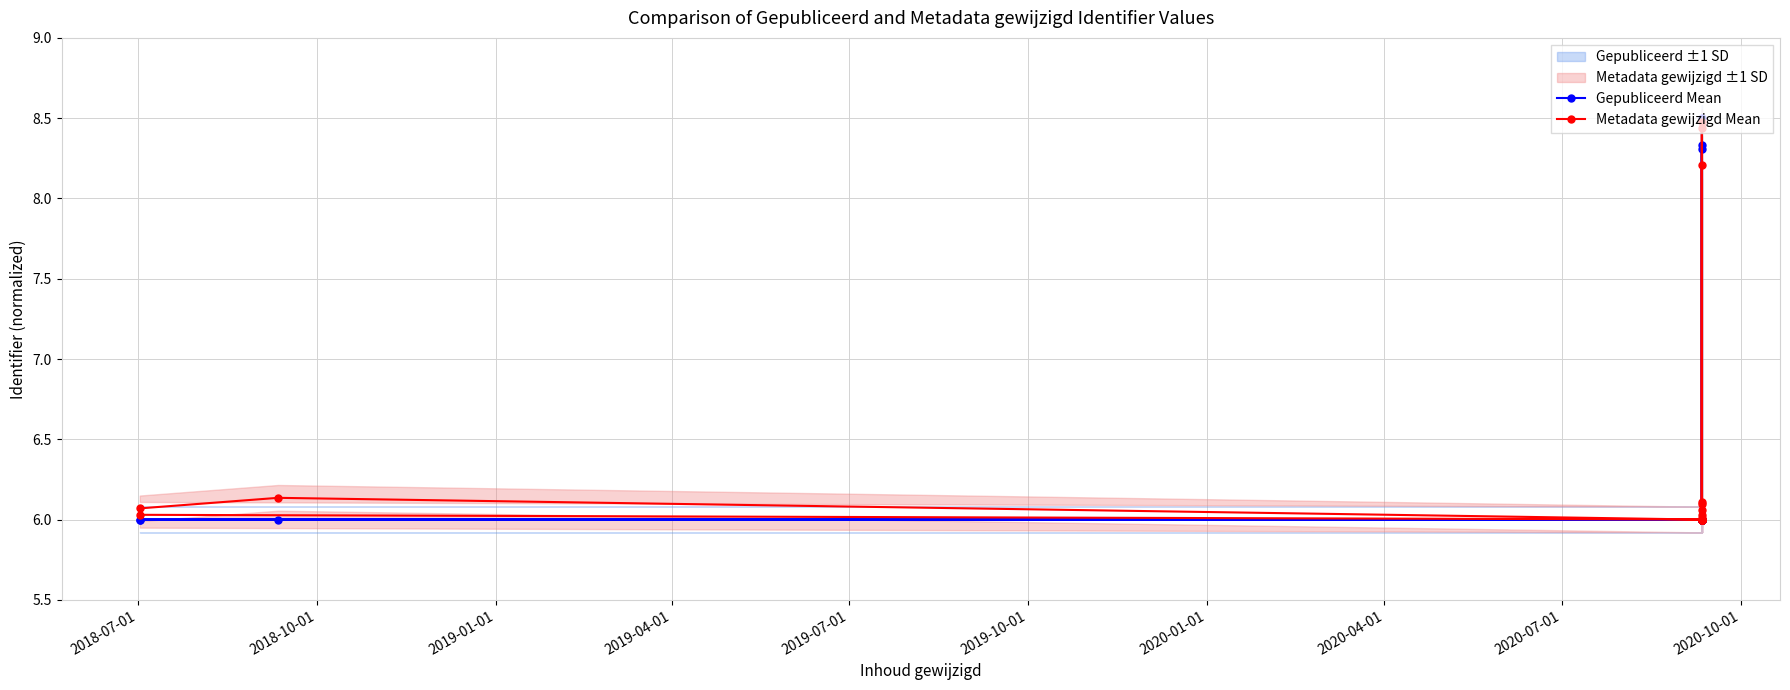

True or false: Metadata gewijzigd Mean and Gepubliceerd Mean intersect in this chart.

True